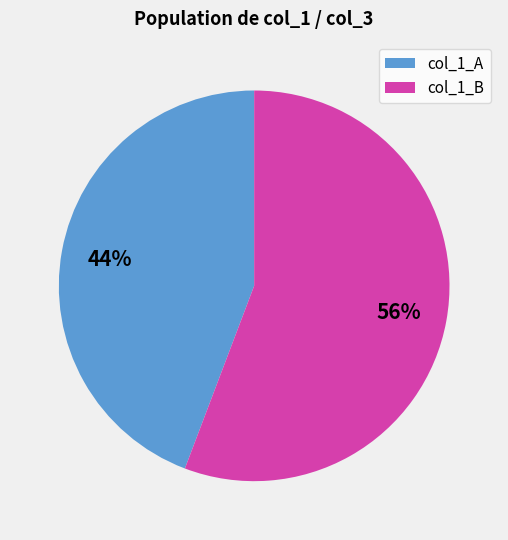

To the nearest percent, what is the difference between the largest and smallest slice percentages?

12%